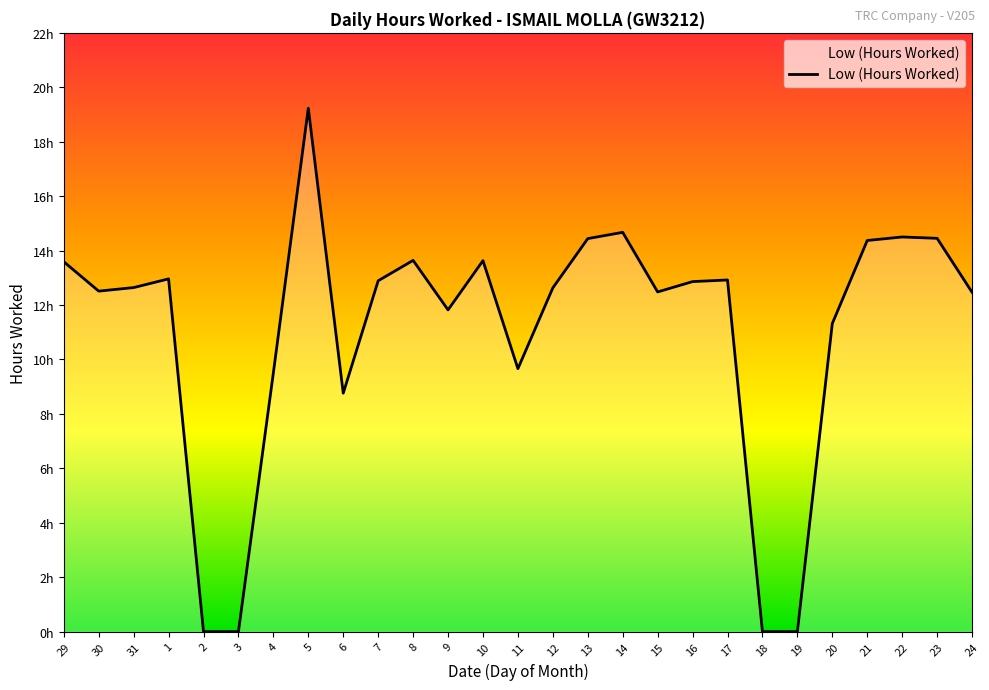

True or false: there are more than 2 points higher than both neighbors.

True